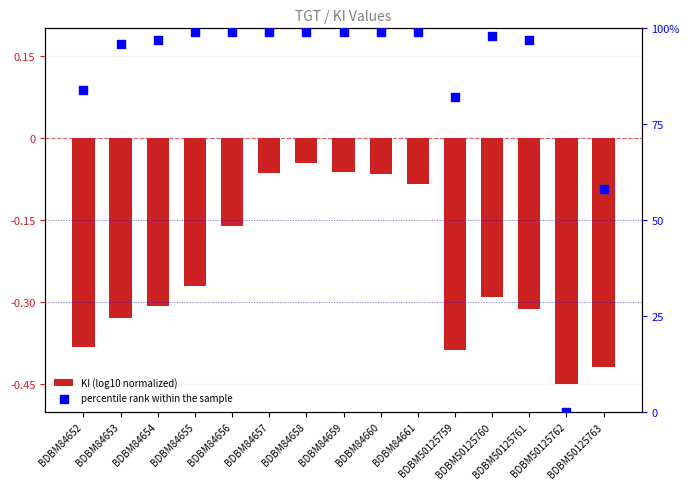

At which category is the sum across all series the highest?

BDBM84658